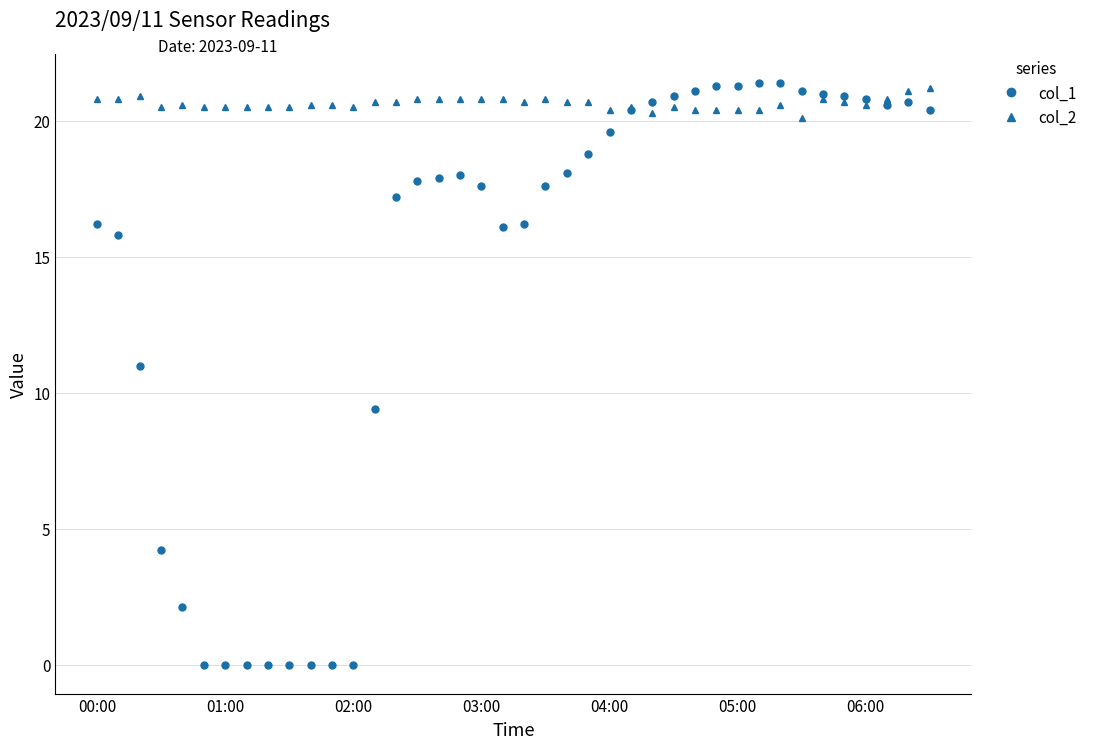

Which series has the largest total across all categories?

col_2